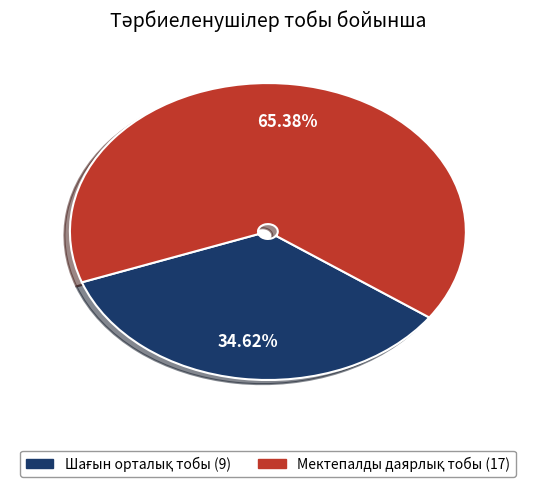

Is there any slice that represents more than half of the pie?

Yes